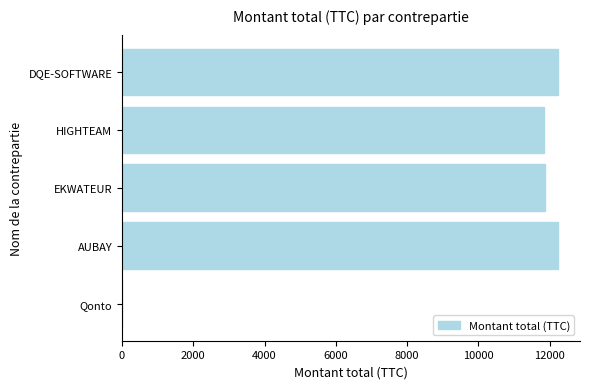

How many data points does each series have?

5